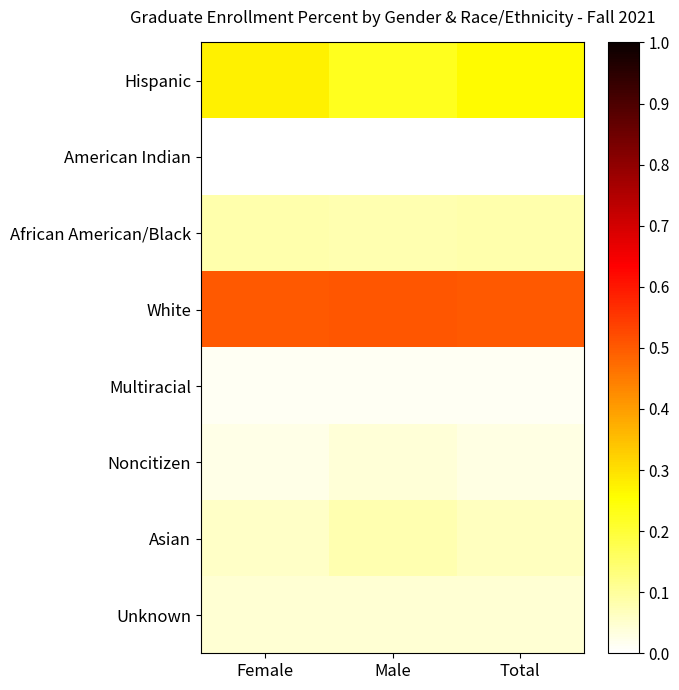

Reading right to left, transcribe all the data shown in this chart.

Hispanic: Total=0.3	Male=0.2	Female=0.3
American Indian: Total=0.0	Male=0.0	Female=0.0
African American/Black: Total=0.1	Male=0.1	Female=0.1
White: Total=0.5	Male=0.5	Female=0.5
Multiracial: Total=0.0	Male=0.0	Female=0.0
Noncitizen: Total=0.0	Male=0.0	Female=0.0
Asian: Total=0.1	Male=0.1	Female=0.1
Unknown: Total=0.0	Male=0.0	Female=0.0